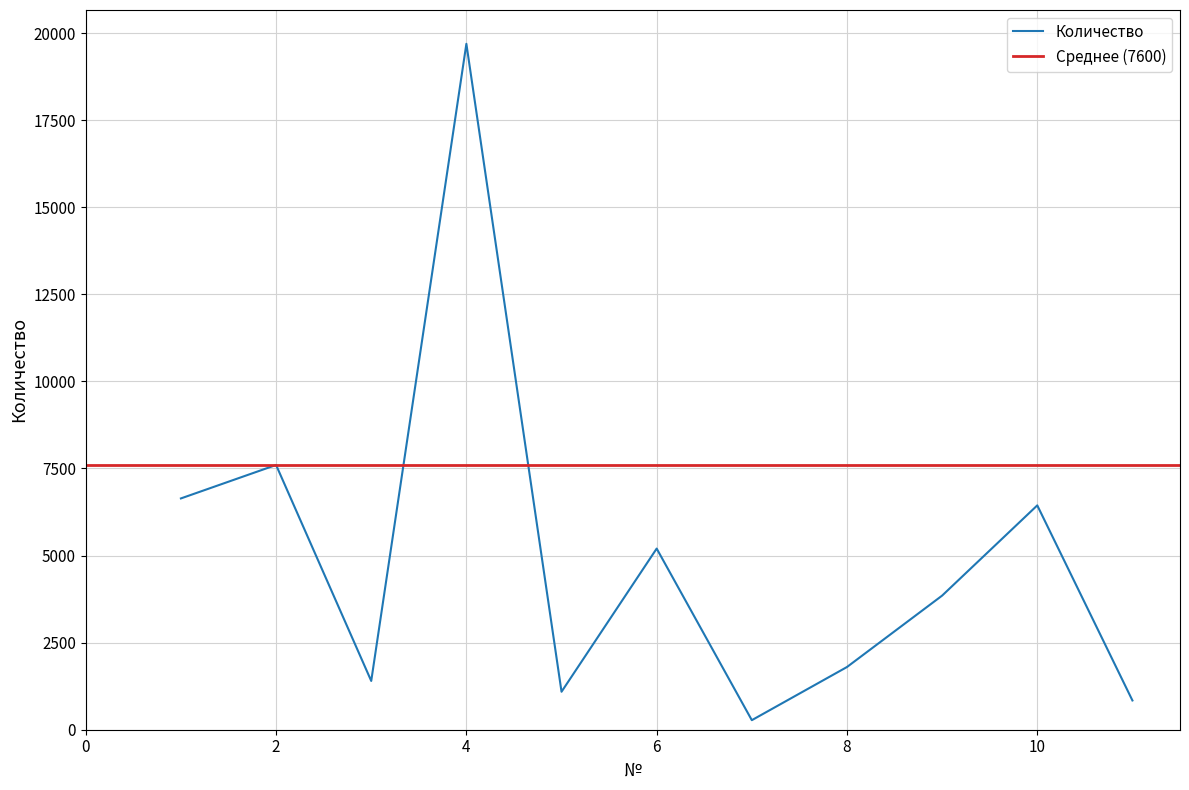

What is the ratio of the value at 5 to the value at 4?

0.1